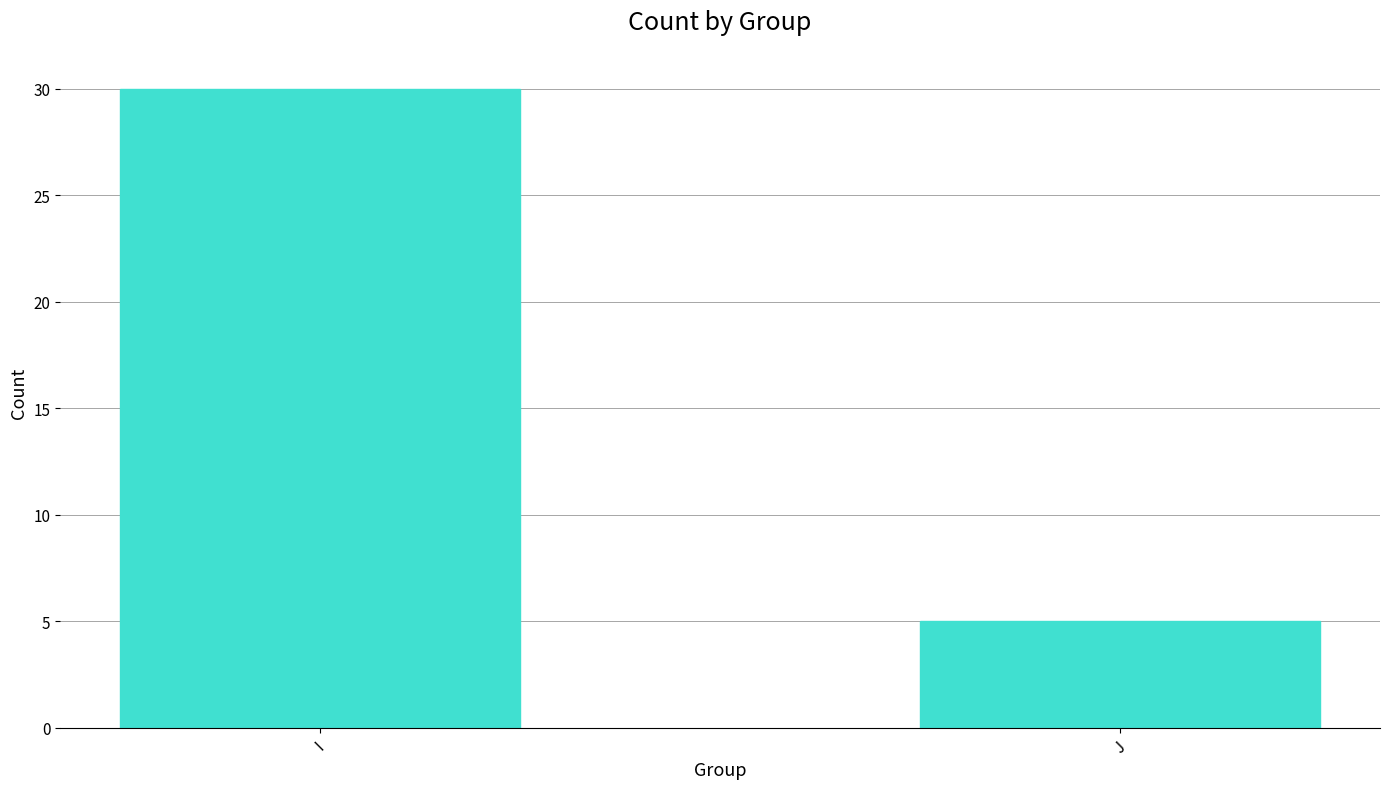

What is the smallest value displayed?

5